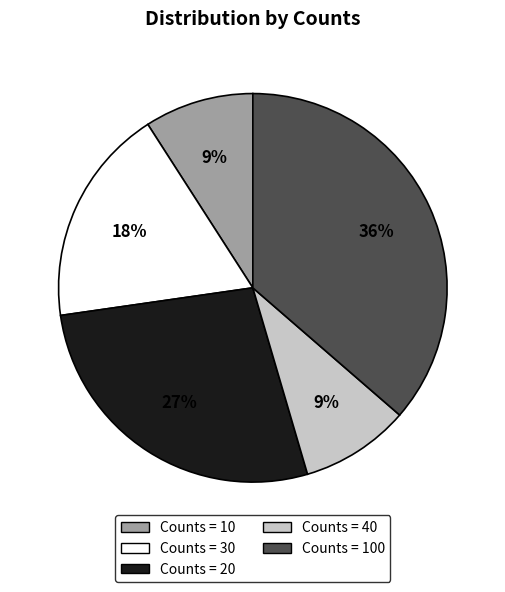

To the nearest percent, what is the average slice percentage?

20%